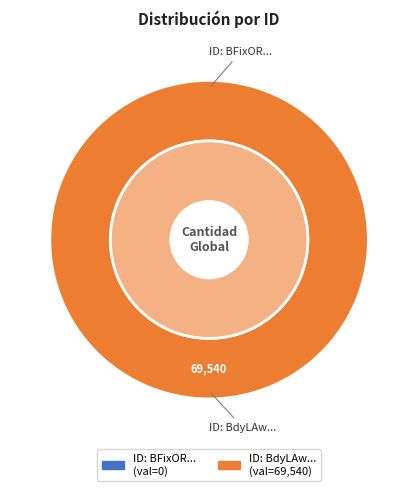

Count the number of slices in the pie.

2